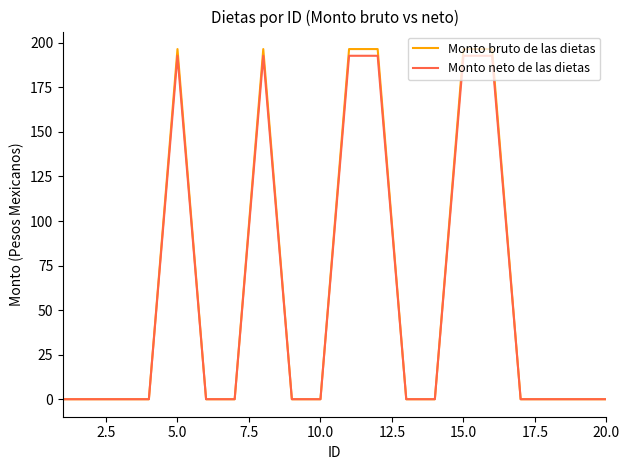

What is the highest value of the Monto bruto de las dietas series?

196.5